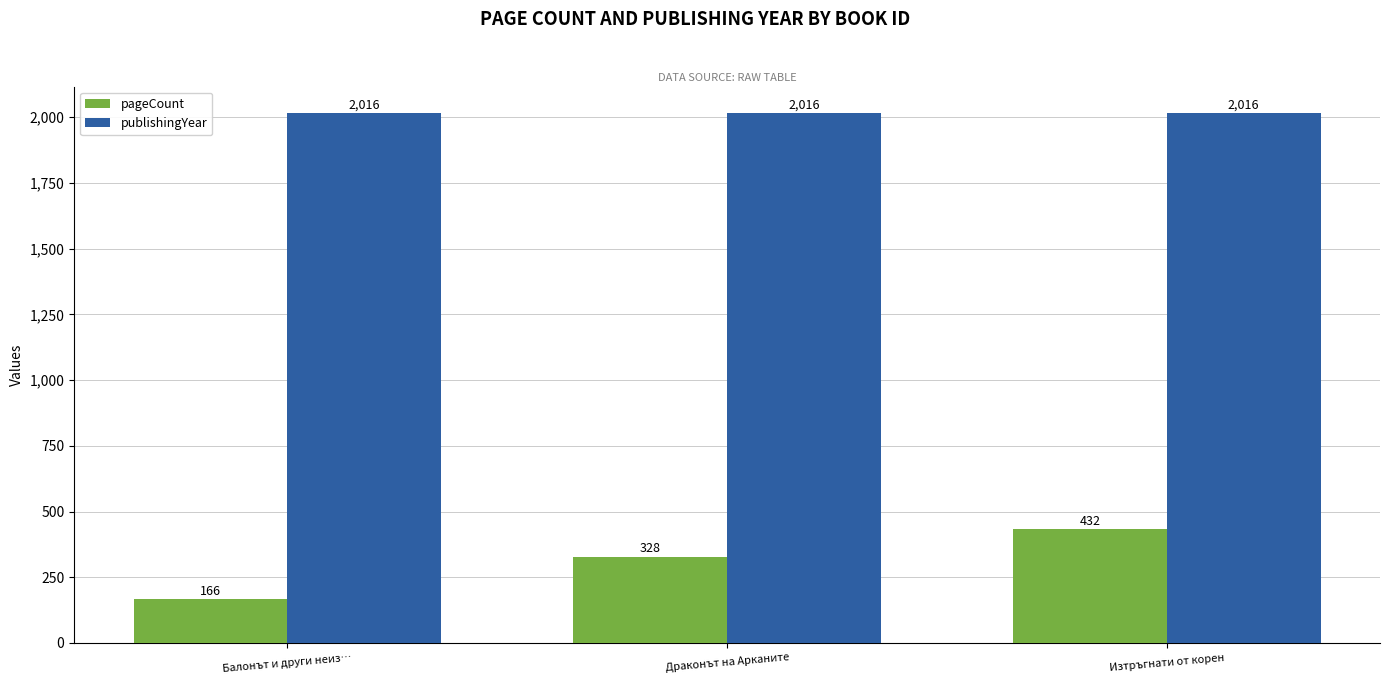

At which category does the chart reach its minimum across all series?

Балонът и други неиз…